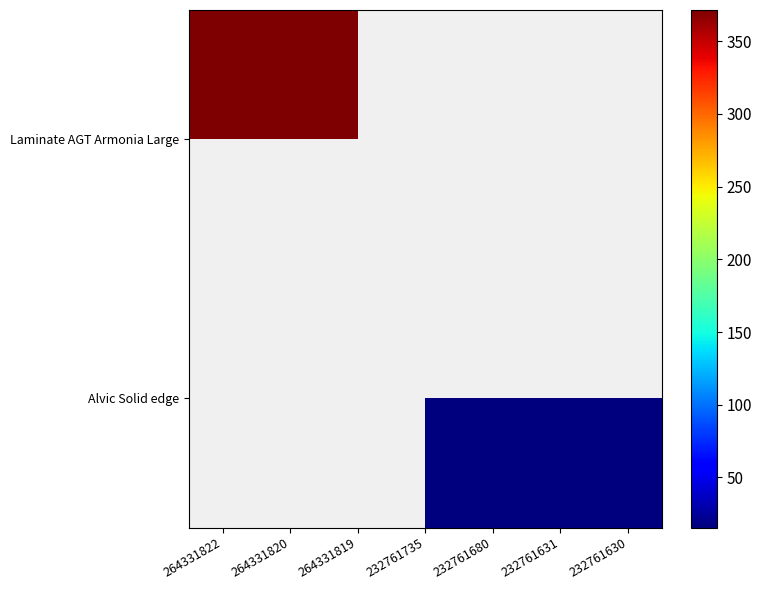

What is the smallest value displayed?

15.6